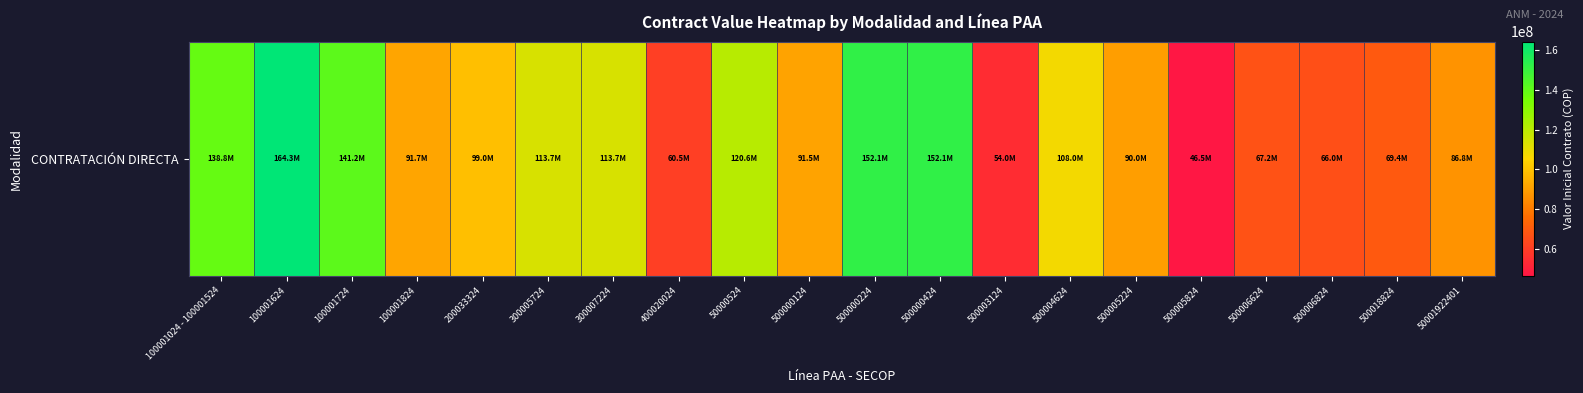

What is the sum of the values at 500003124 and 500006824?

120020148